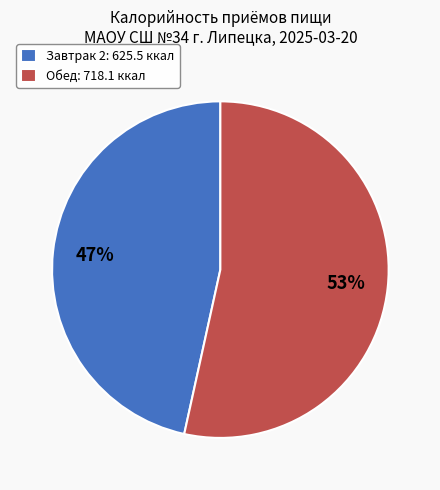

To the nearest percent, what portion does Завтрак 2 represent?

47%